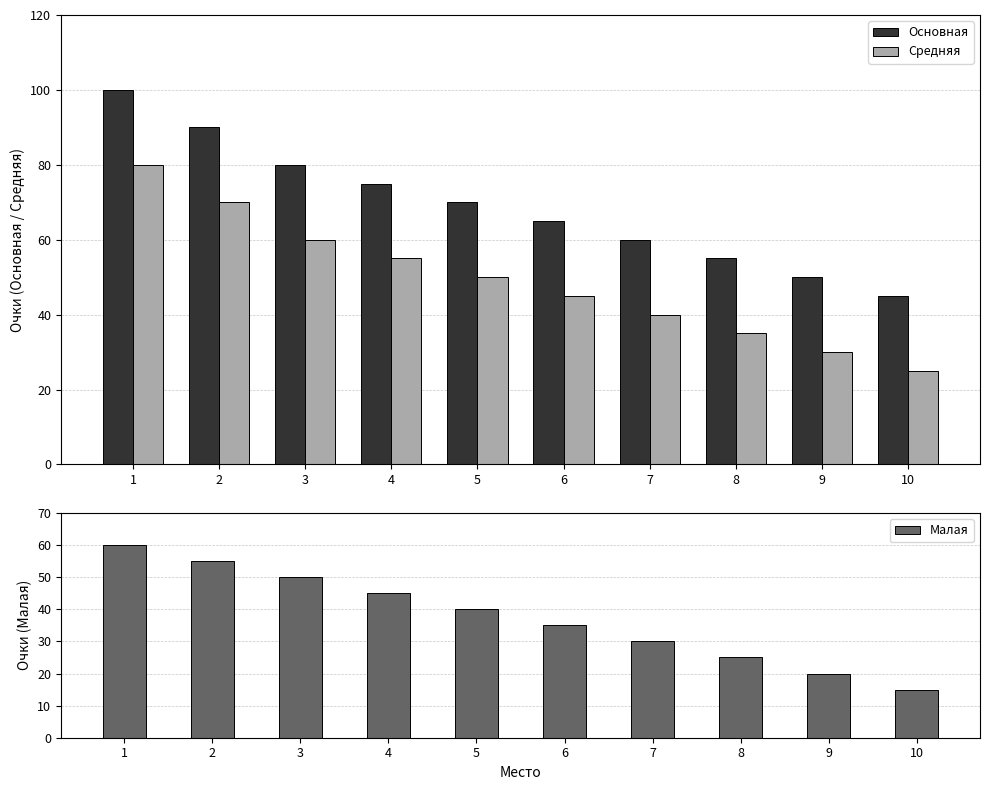

How many distinct data groups are displayed?

3